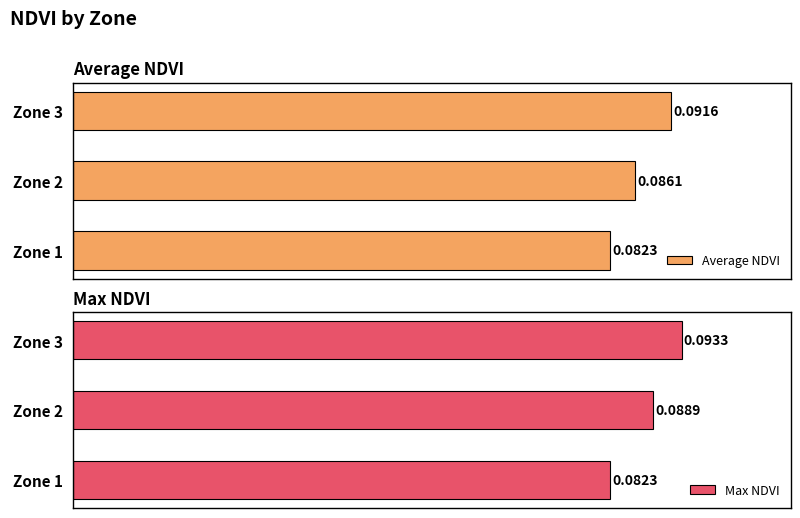

Rank the categories by Average NDVI value from lowest to highest.

Zone 1, Zone 2, Zone 3